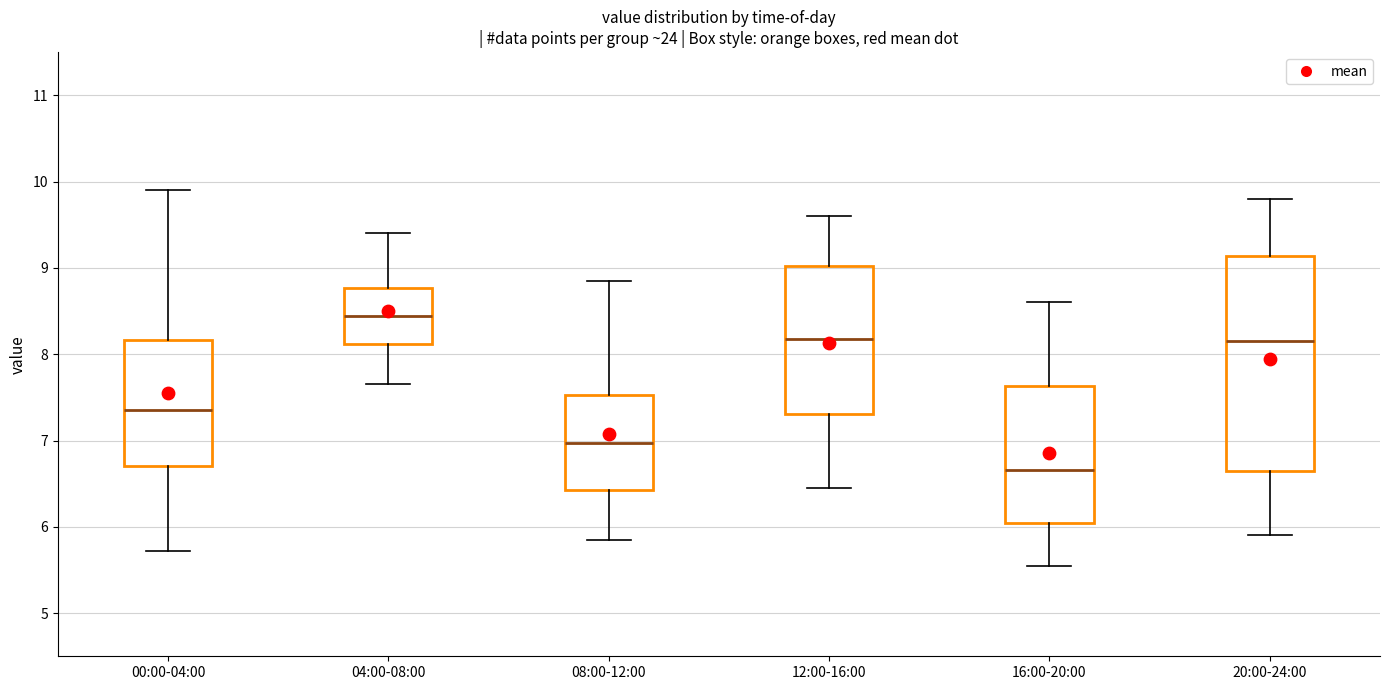

Which box has the highest median line?

04:00-08:00